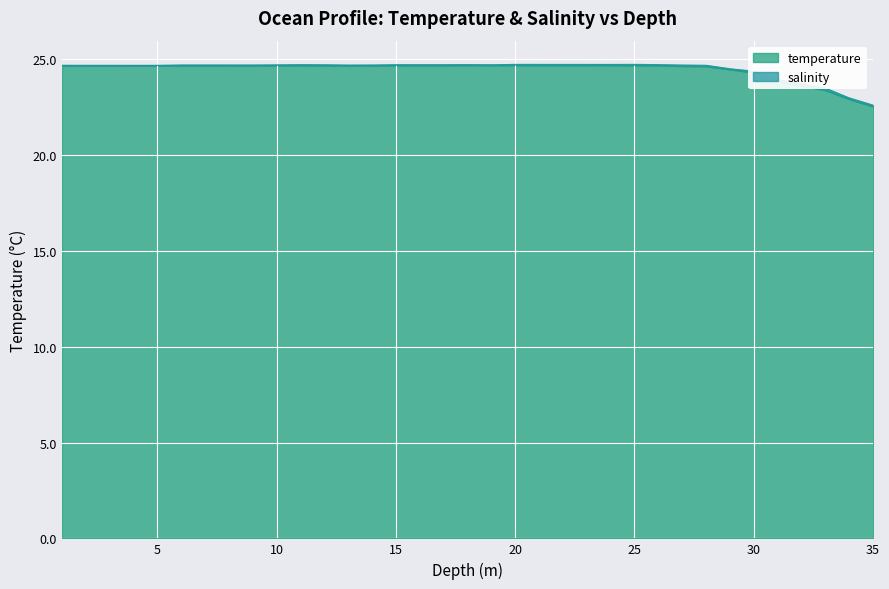

What is the average value?

24.5